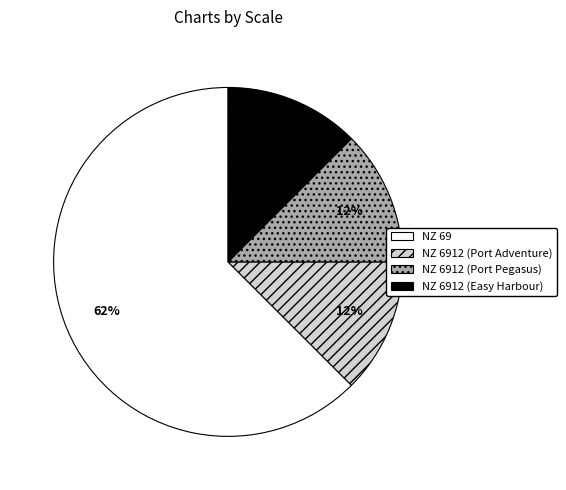

Which category accounts for the majority?

NZ 69